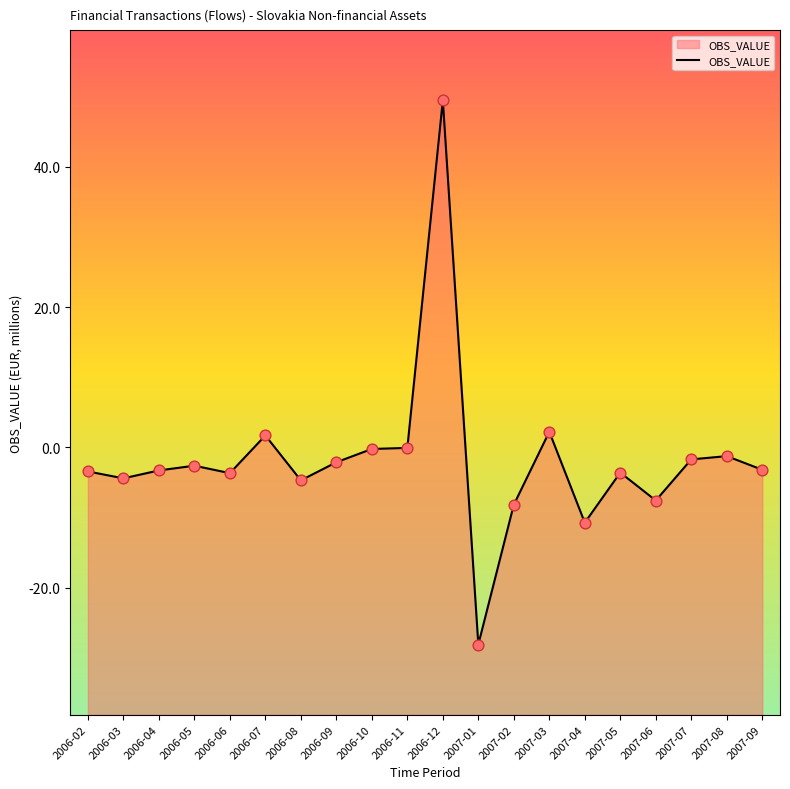

What is the change in value from 2006-06 to 2007-02?

-4.5